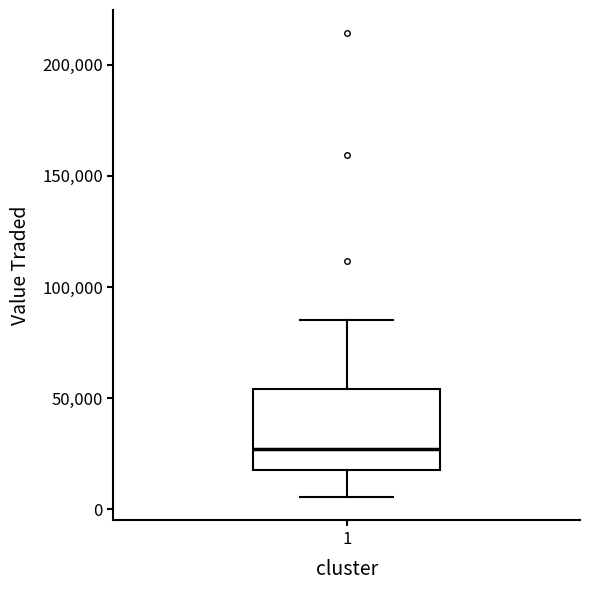

Where is the lower edge of the box at x = 1 on the y-axis? The values are not printed on the chart, so give them approximately, as read against the axis.

20000